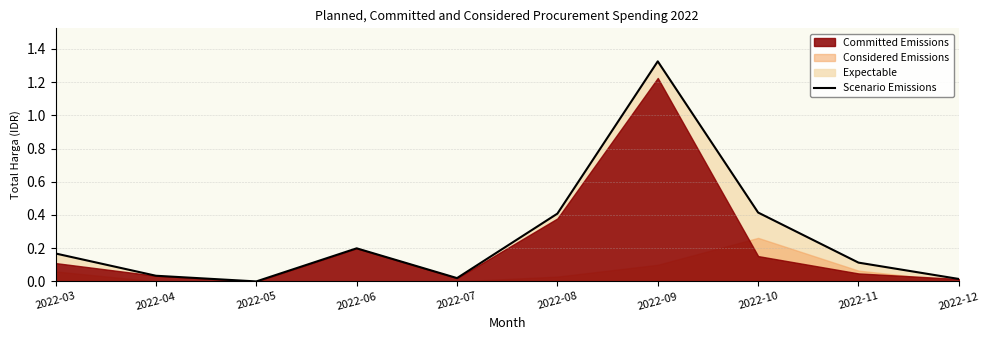

How many data points are above 0?

9